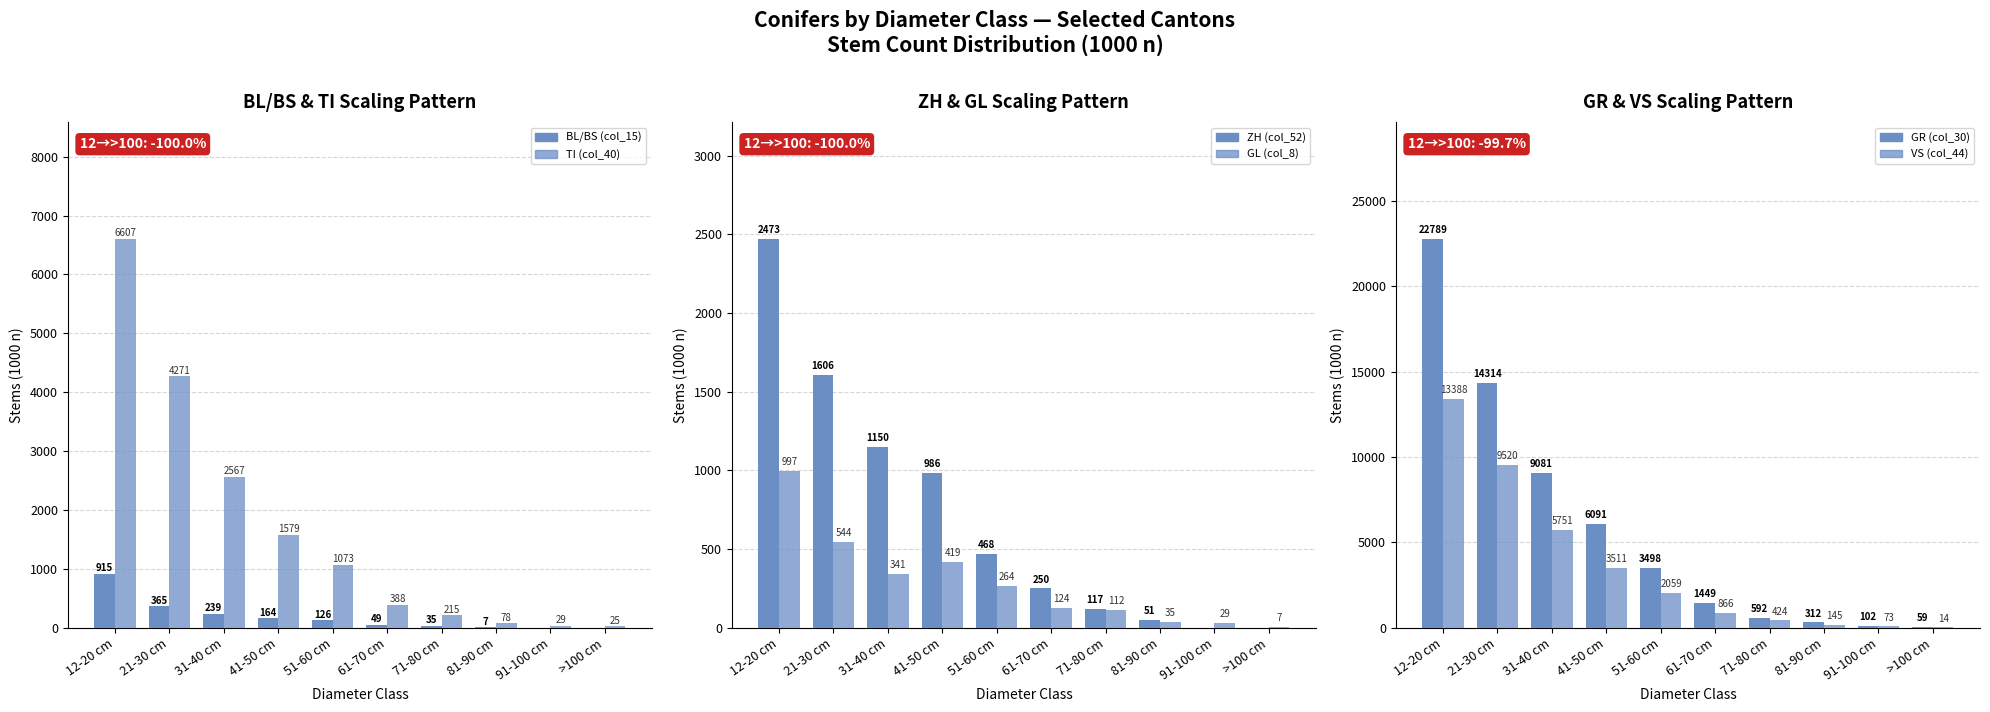

How many bars are there in total?

60